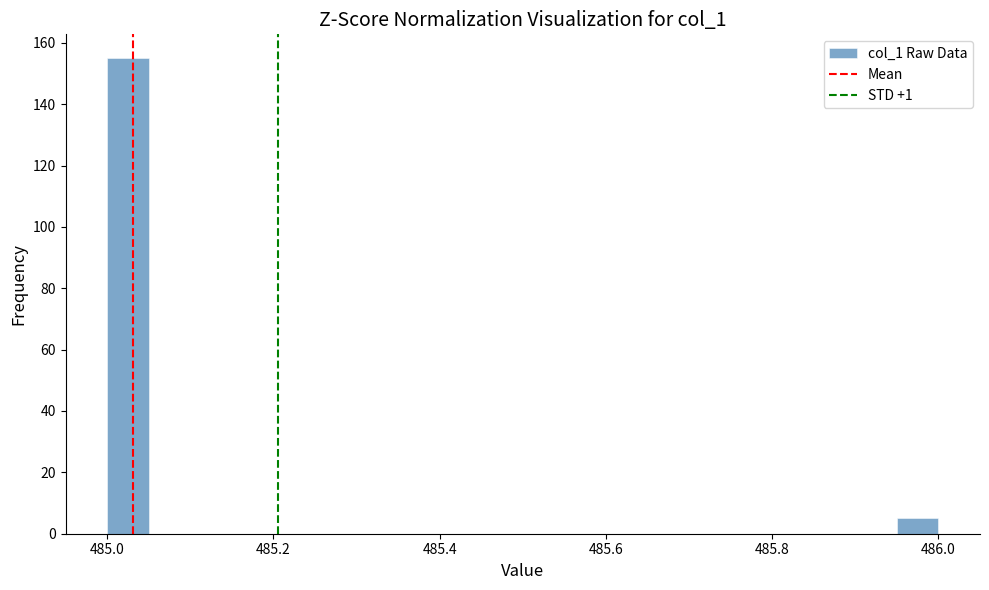

Around what value on the x-axis is the tallest bar? Give the approximate position of its centre, as read against the axis.

485.02